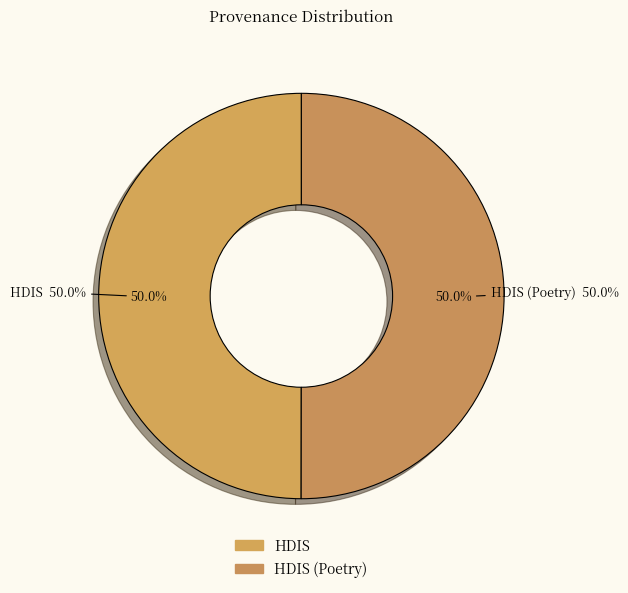

Rank the categories by value from highest to lowest.

HDIS (Poetry), HDIS